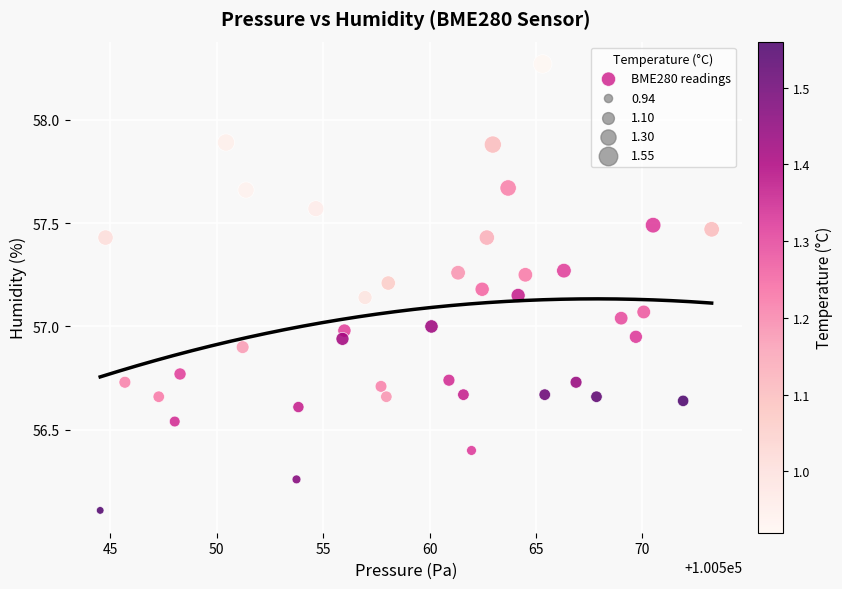

What is the range of Y values (max minus min)?

2.2